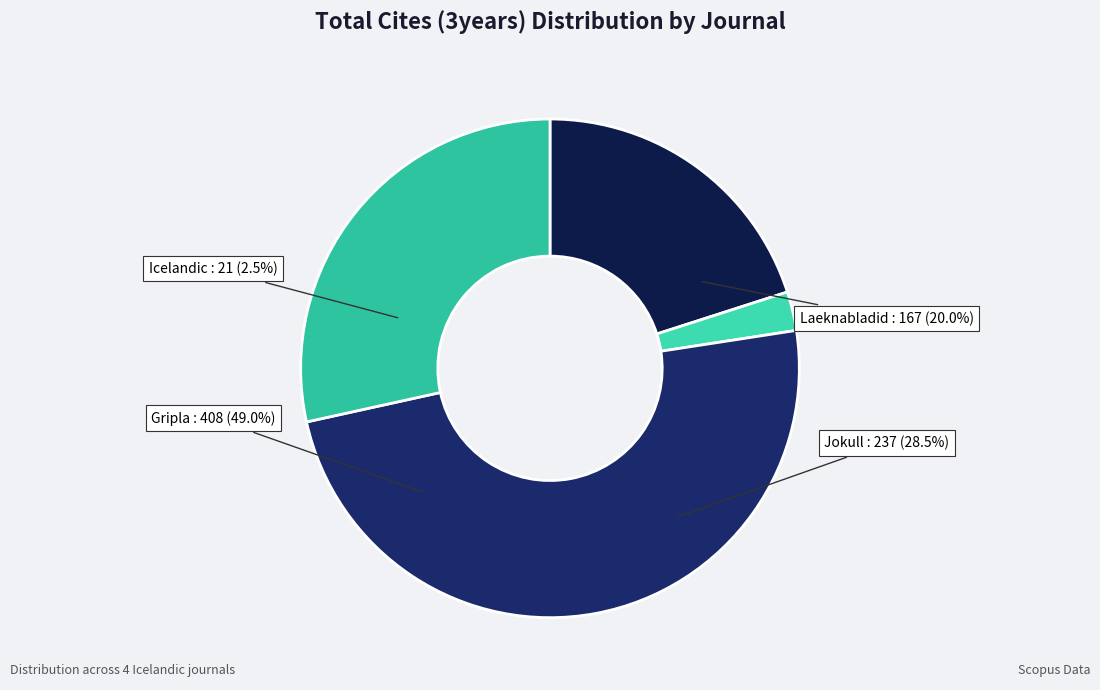

How many slices are in this pie chart?

4